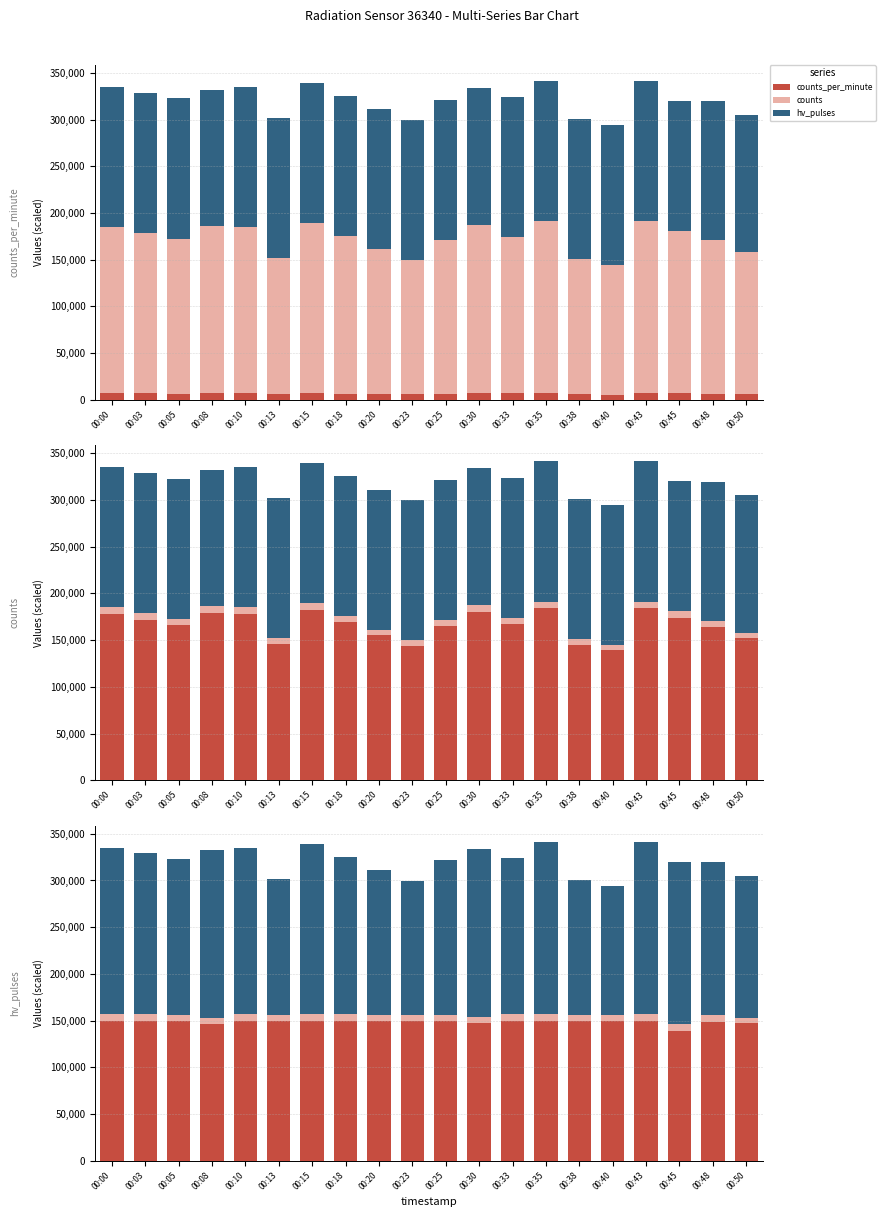

At which category does the chart reach its peak across all series?

00:35